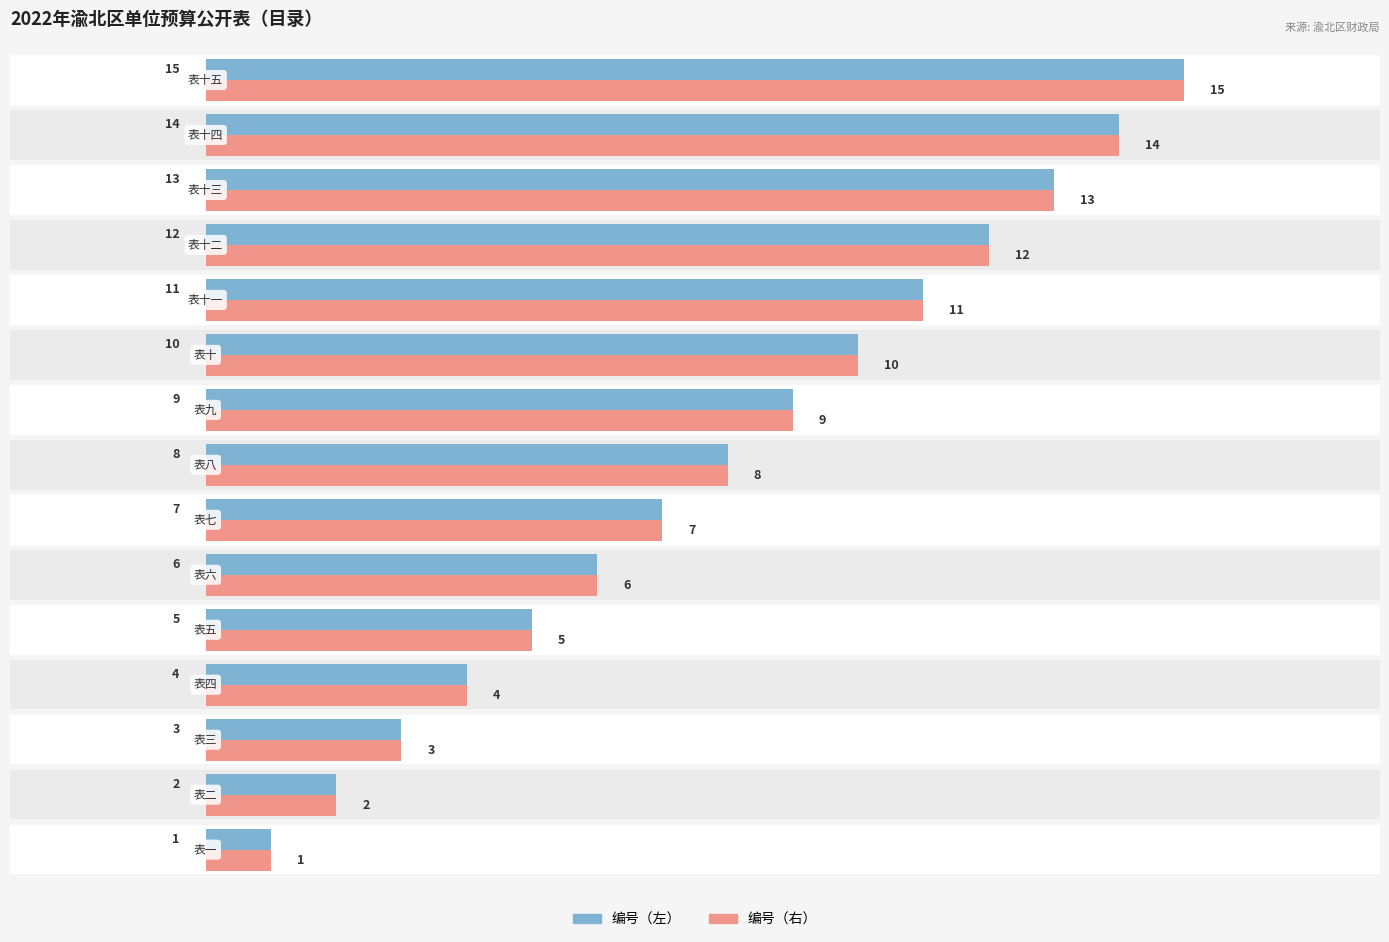

Reading left to right, what are all the values shown in this chart?

编号（左）: 1	2	3	4	5	6	7	8	9	10	11	12	13	14	15
编号（右）: 1	2	3	4	5	6	7	8	9	10	11	12	13	14	15